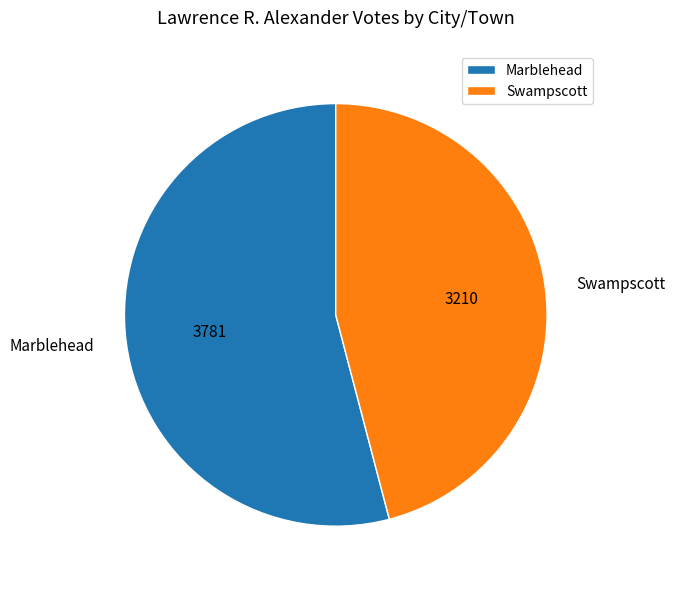

The Swampscott slice represents 37% of the pie. True or false?

False